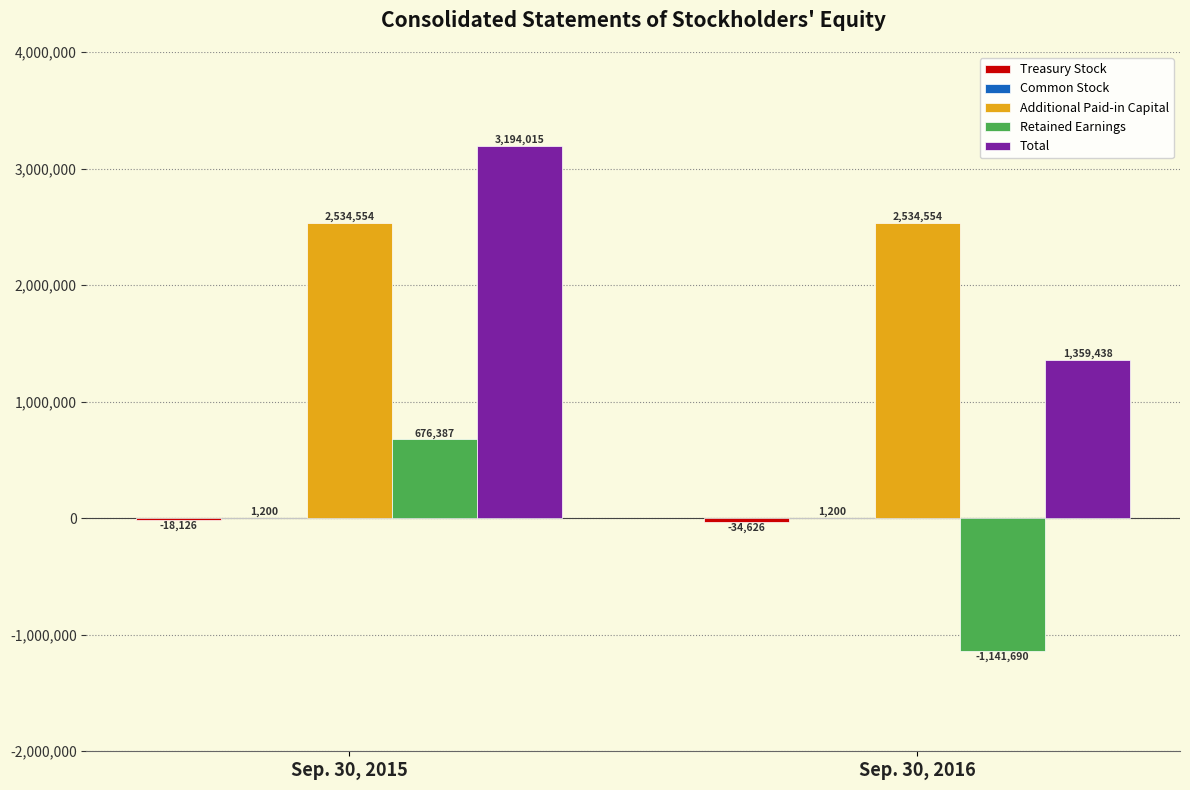

What is the maximum value shown in the chart?

3194015